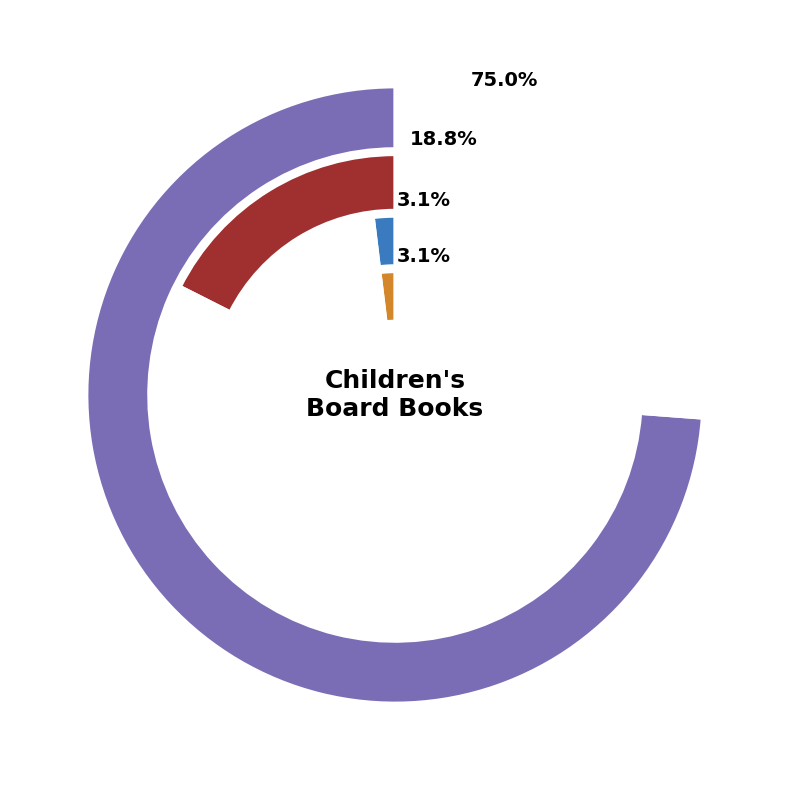

How many segments does this pie chart have?

5